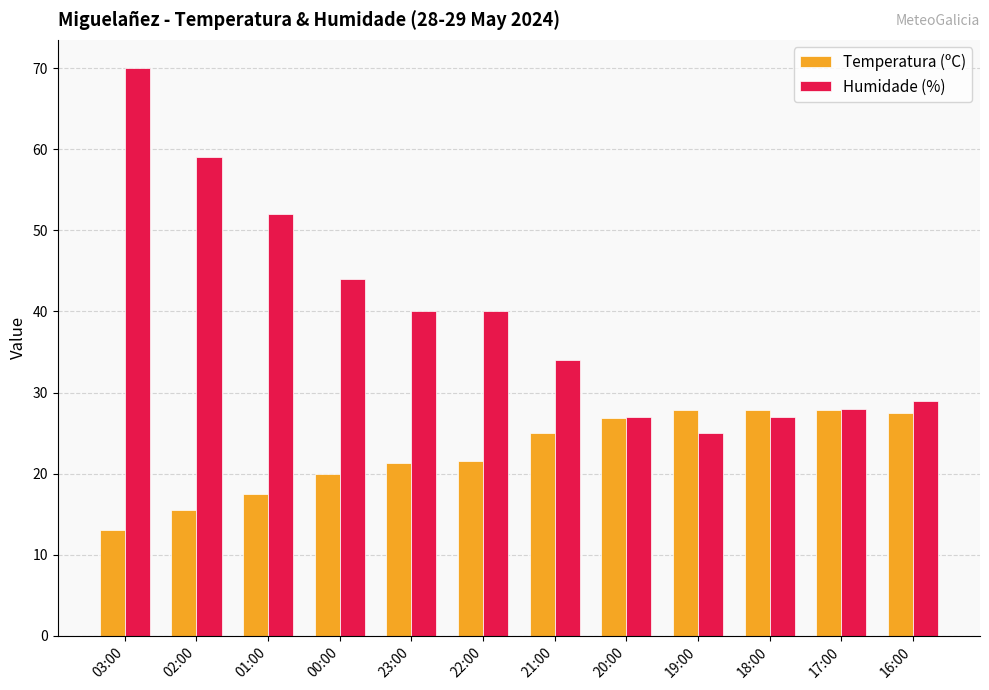

What is the maximum value shown in the chart?

70.0